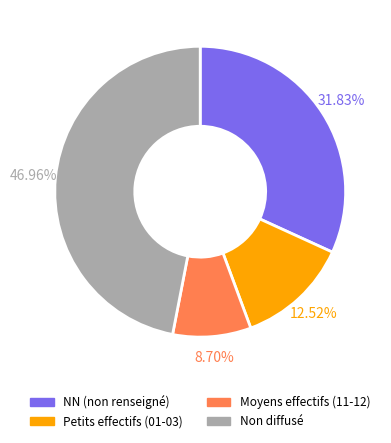

Which slice is the largest?

Non diffusé